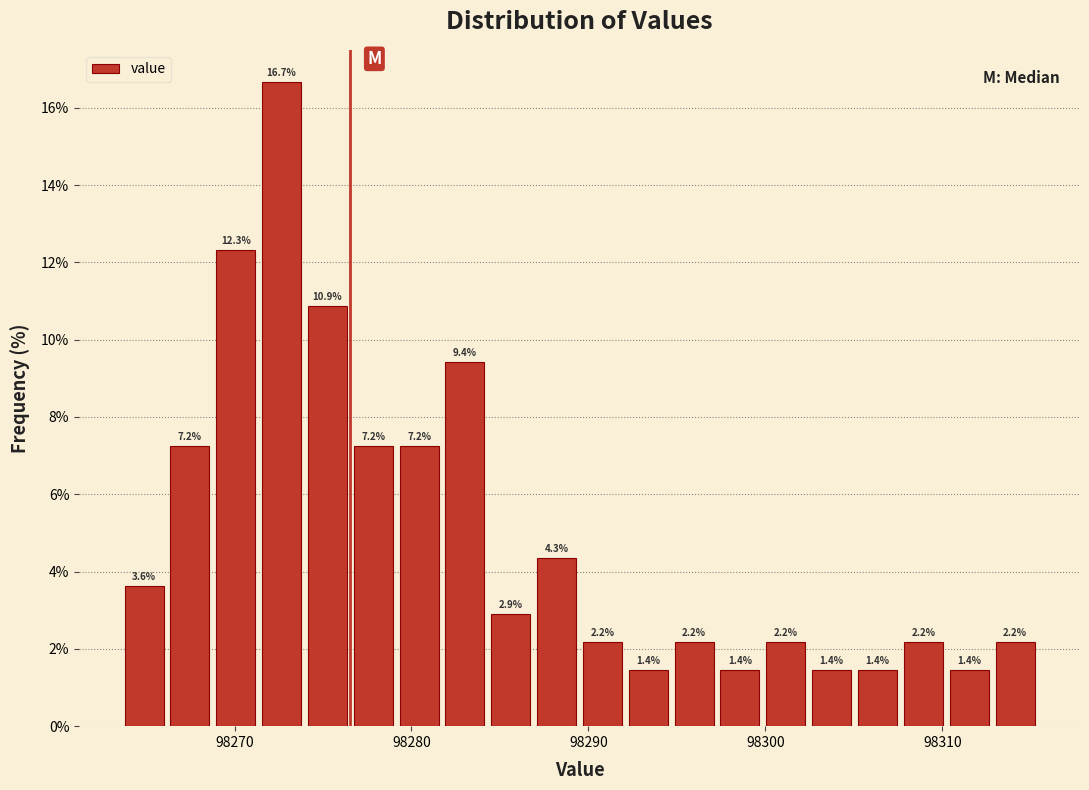

Read against the x-axis, roughly where is the centre of the tallest bar?

98273